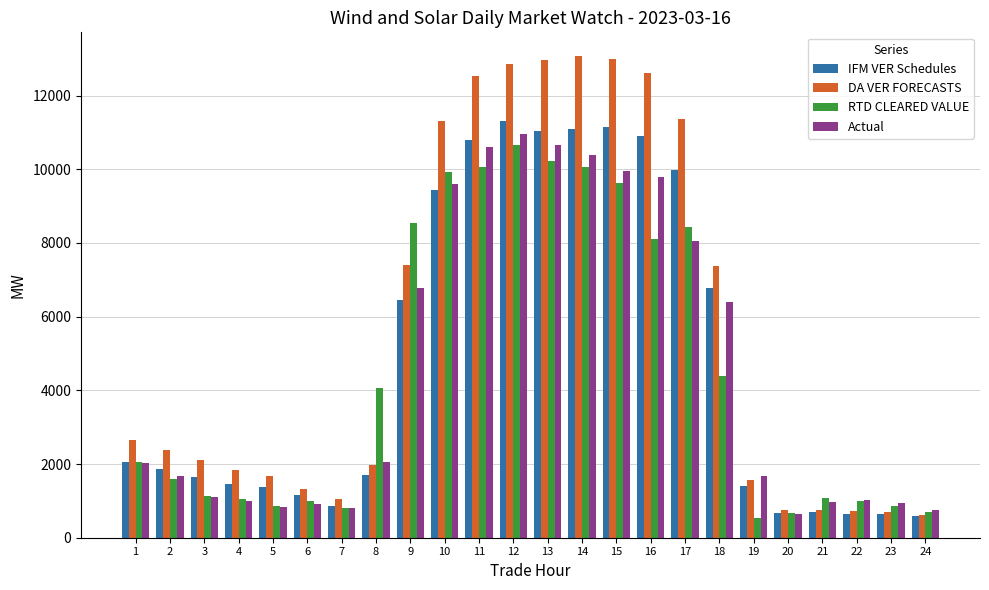

Which series has the widest spread of values?

DA VER FORECASTS